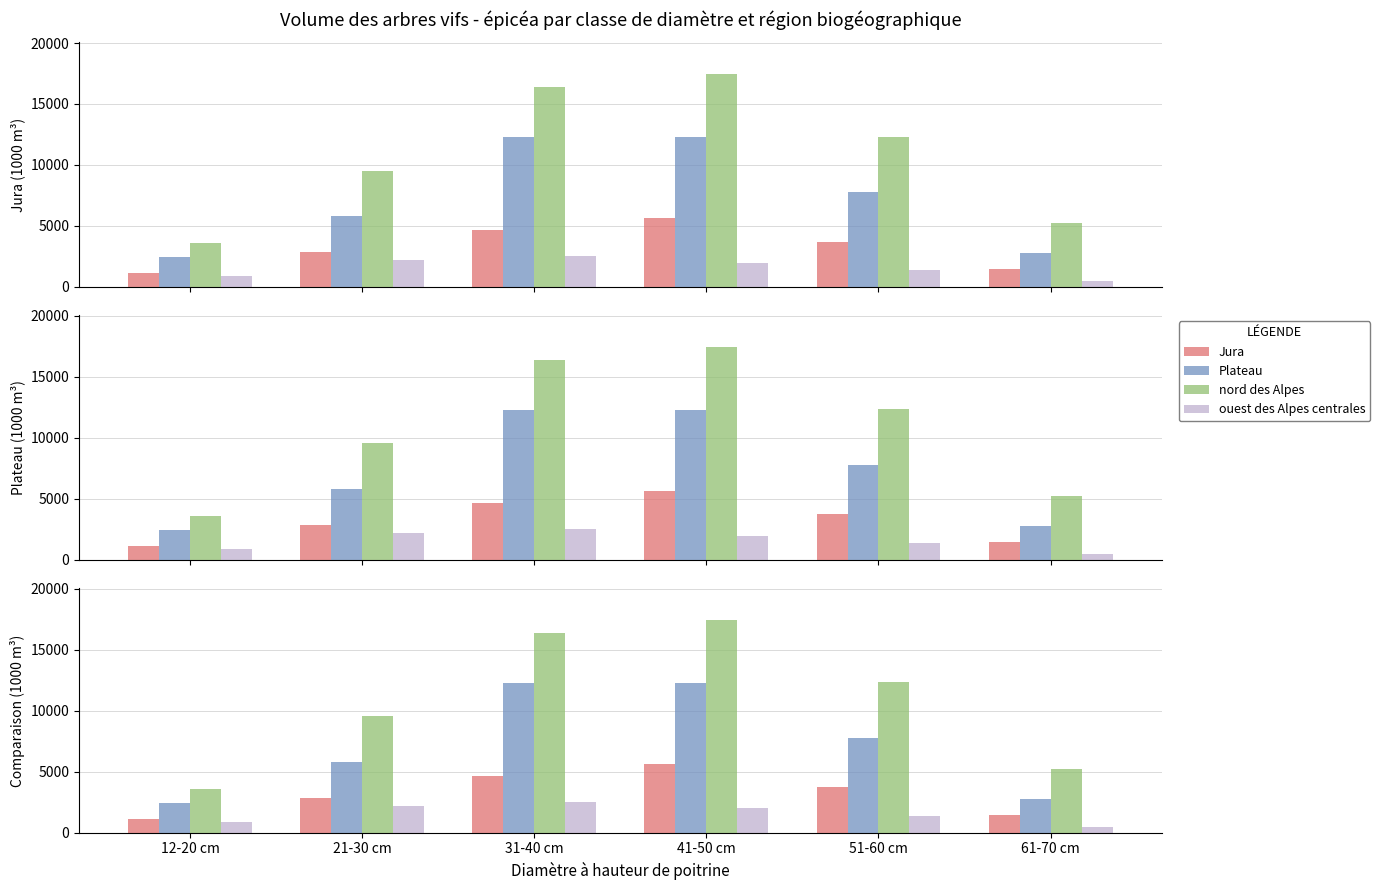

Which series has the largest range (max minus min)?

nord des Alpes